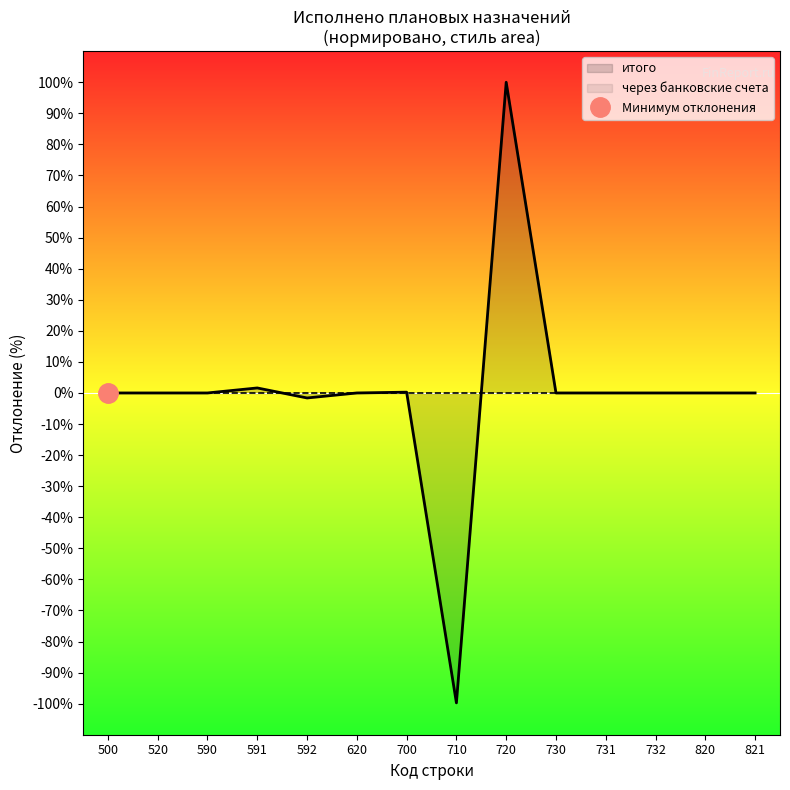

The value at 591 is 0.6. True or false?

False